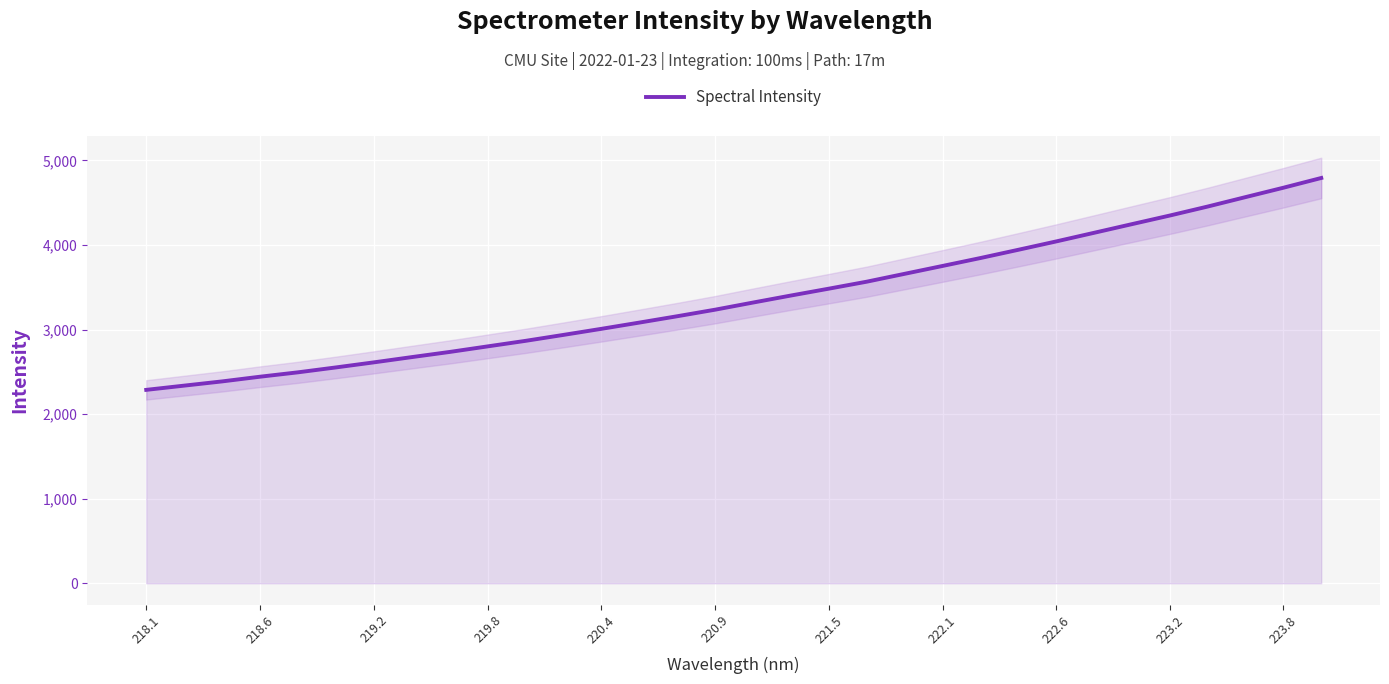

The Spectral Intensity series shows 1617.0 at 219.8. True or false?

False